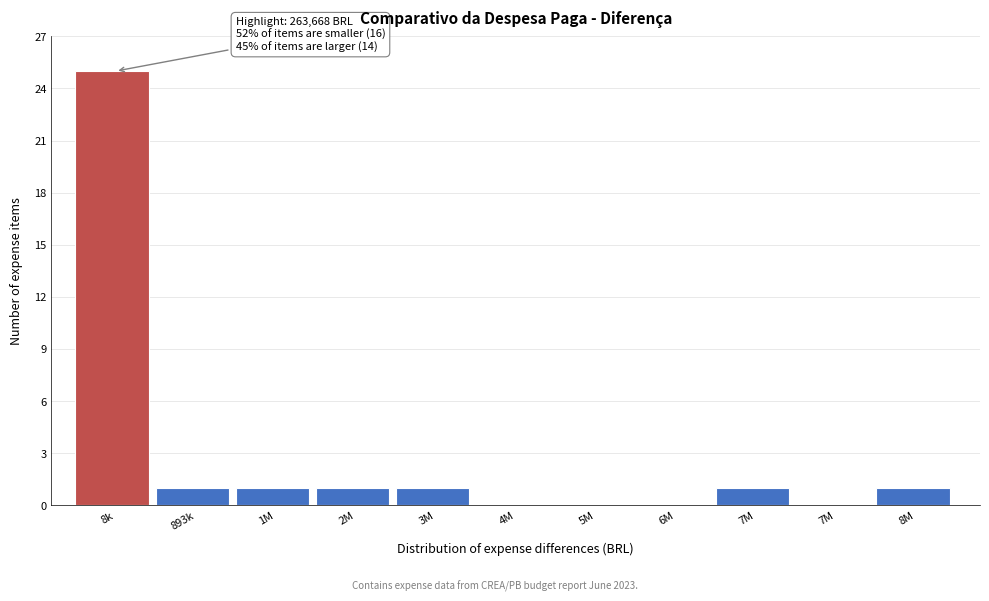

Are the bars horizontal?

No